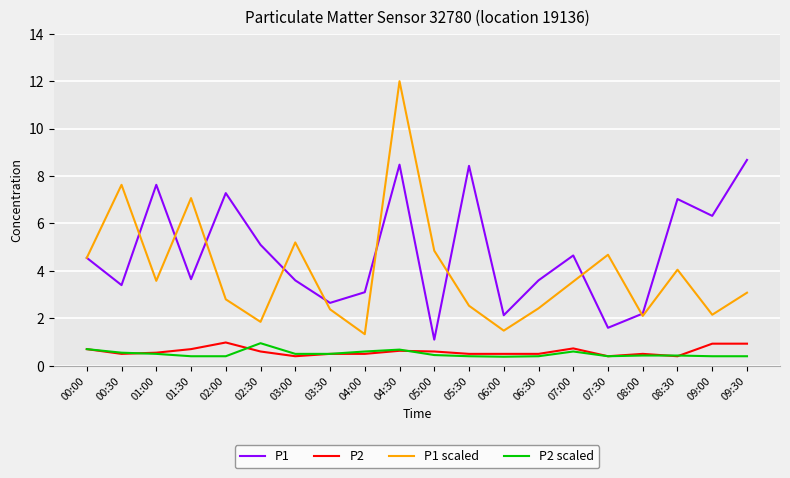

What is the difference between the highest and lowest values at 00:30?

7.1